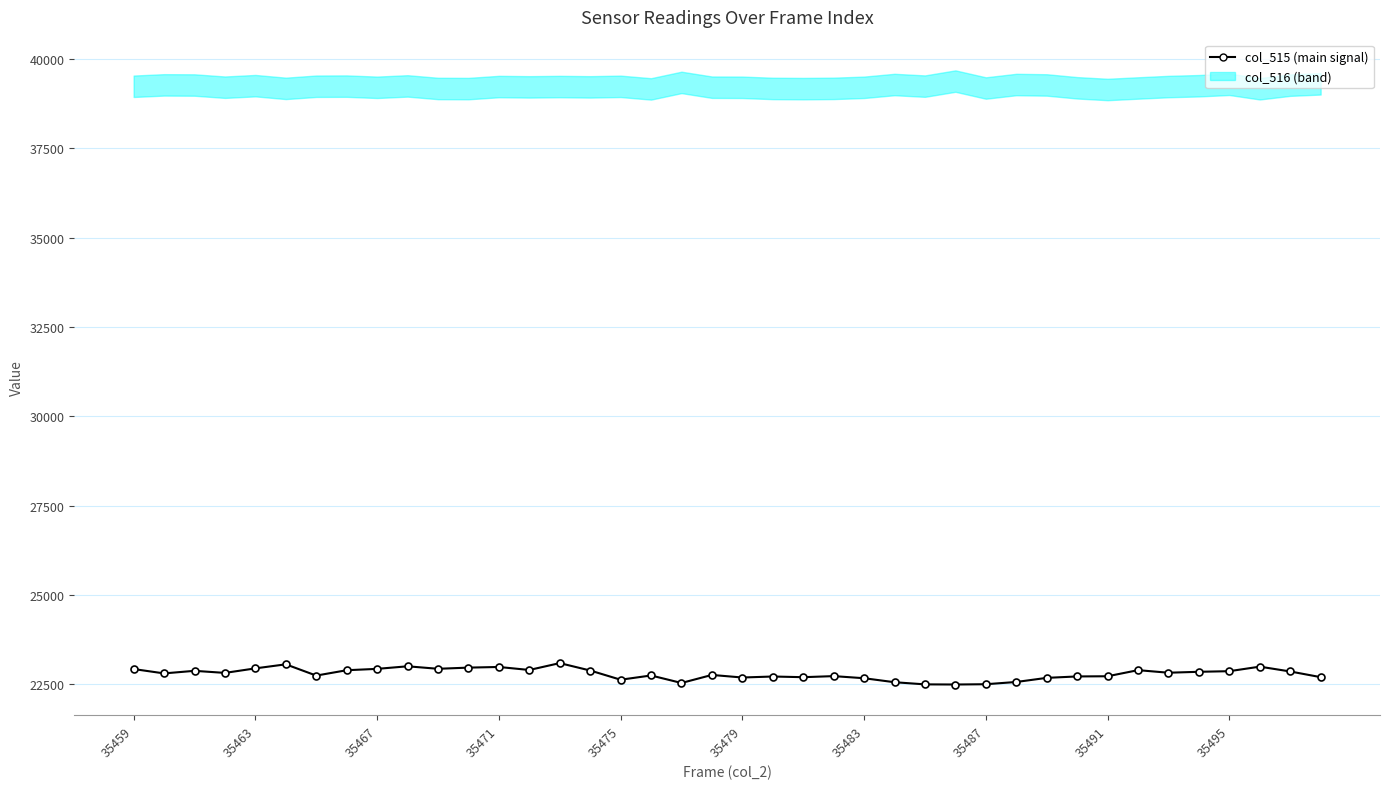

What is the sum of the values at 15 and 30?

45562